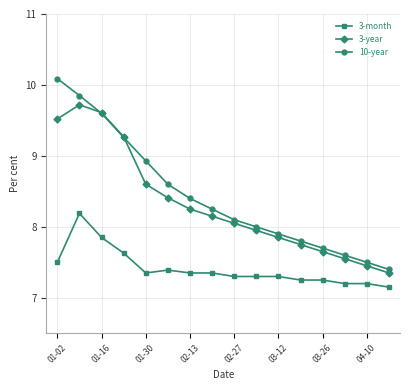

Which series has the widest spread of values?

10-year